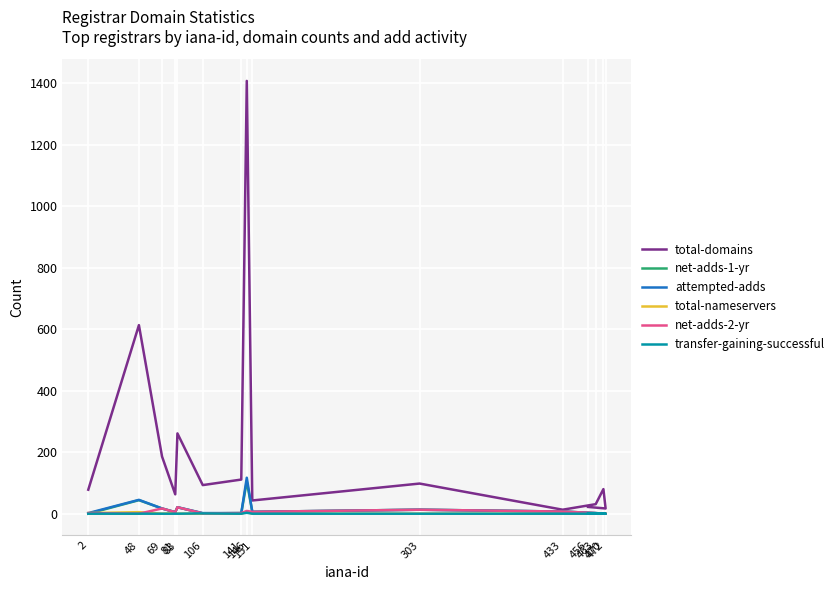

Does the chart display data point markers on the line(s)?

No